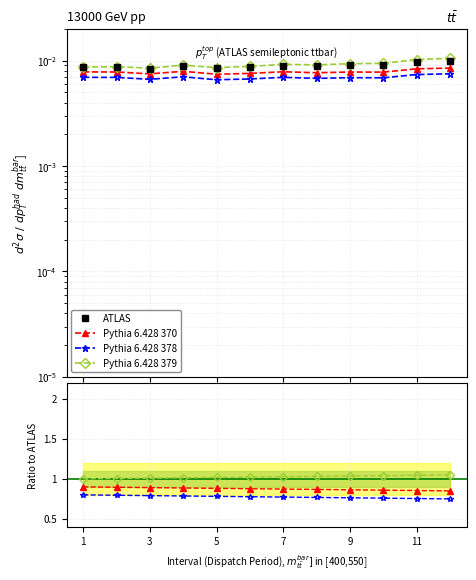

What is the label of the 12th point from the right?

1